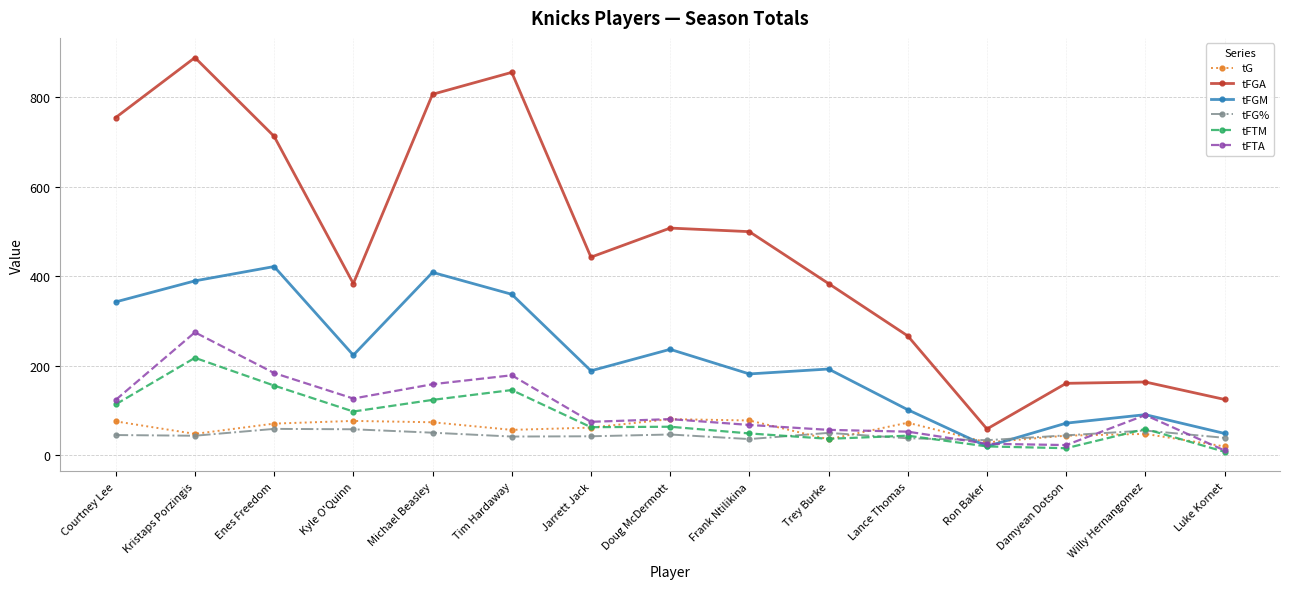

Which series has the widest spread of values?

tFGA